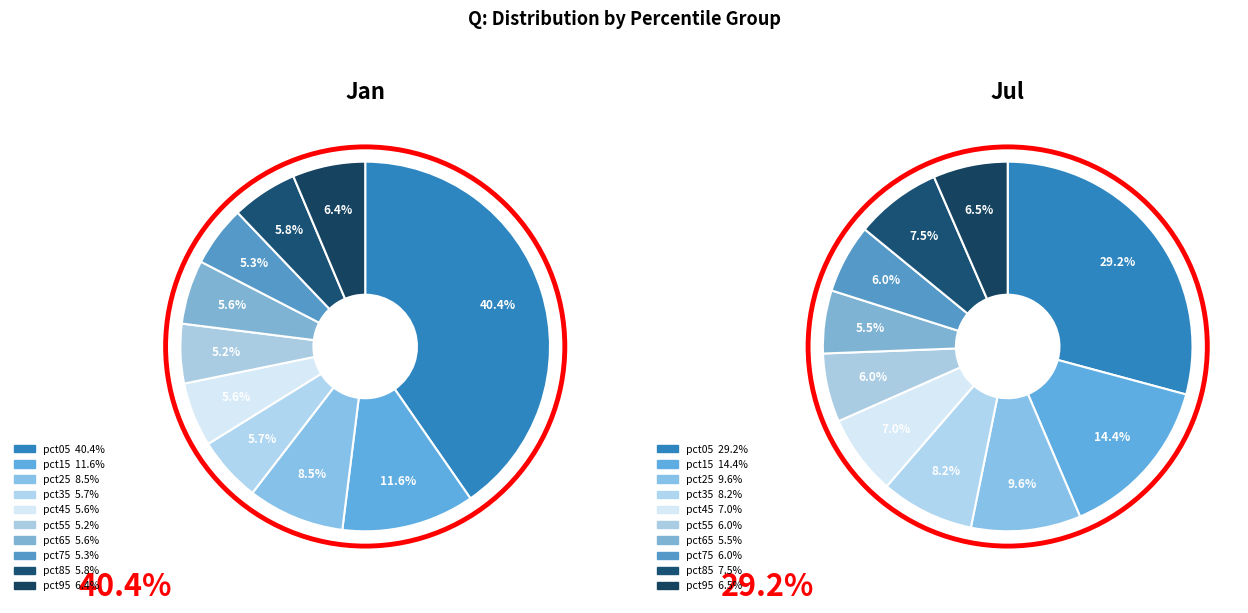

To the nearest percent, what portion does pct65 represent?

6%